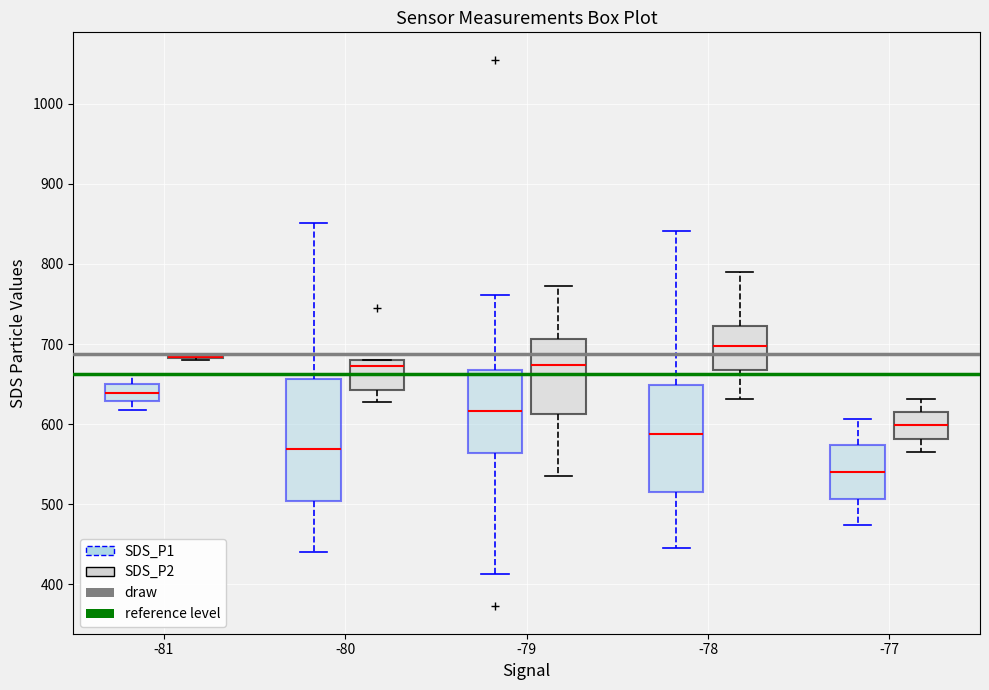

Reading left to right, read every box against the y-axis: the position of its median line, the range the box covers, and the ends of its whiskers. The values are not printed on the chart, so give them approximately, as read against the axis.

-81 (SDS_P1): median 640, box 630 to 650, whiskers 620 to 660
-81 (SDS_P2): box collapsed to a line at 680, whiskers 680 to 690
-80 (SDS_P1): median 570, box 500 to 660, whiskers 440 to 850
-80 (SDS_P2): median 670, box 640 to 680, whiskers 630 to 680
-79 (SDS_P1): median 620, box 560 to 670, whiskers 410 to 760
-79 (SDS_P2): median 670, box 610 to 710, whiskers 540 to 770
-78 (SDS_P1): median 590, box 520 to 650, whiskers 450 to 840
-78 (SDS_P2): median 700, box 670 to 720, whiskers 630 to 790
-77 (SDS_P1): median 540, box 510 to 570, whiskers 470 to 610
-77 (SDS_P2): median 600, box 580 to 620, whiskers 570 to 630